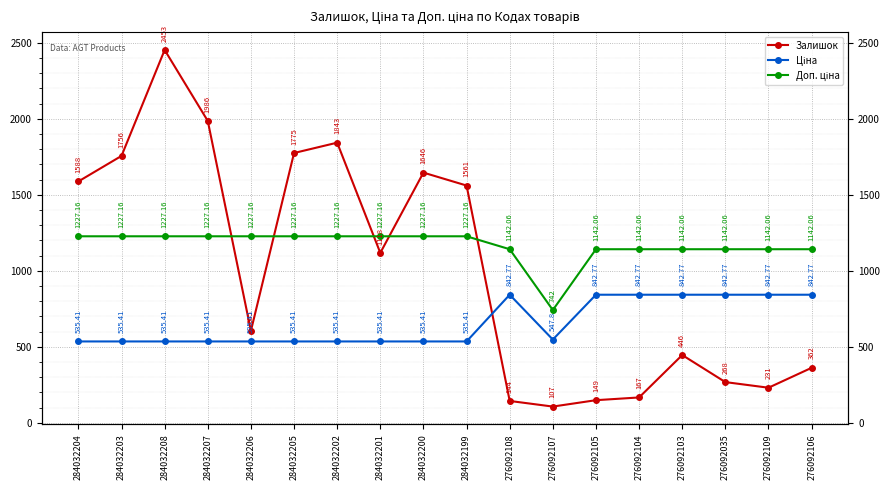

Is this an area chart (filled region under the line)?

No